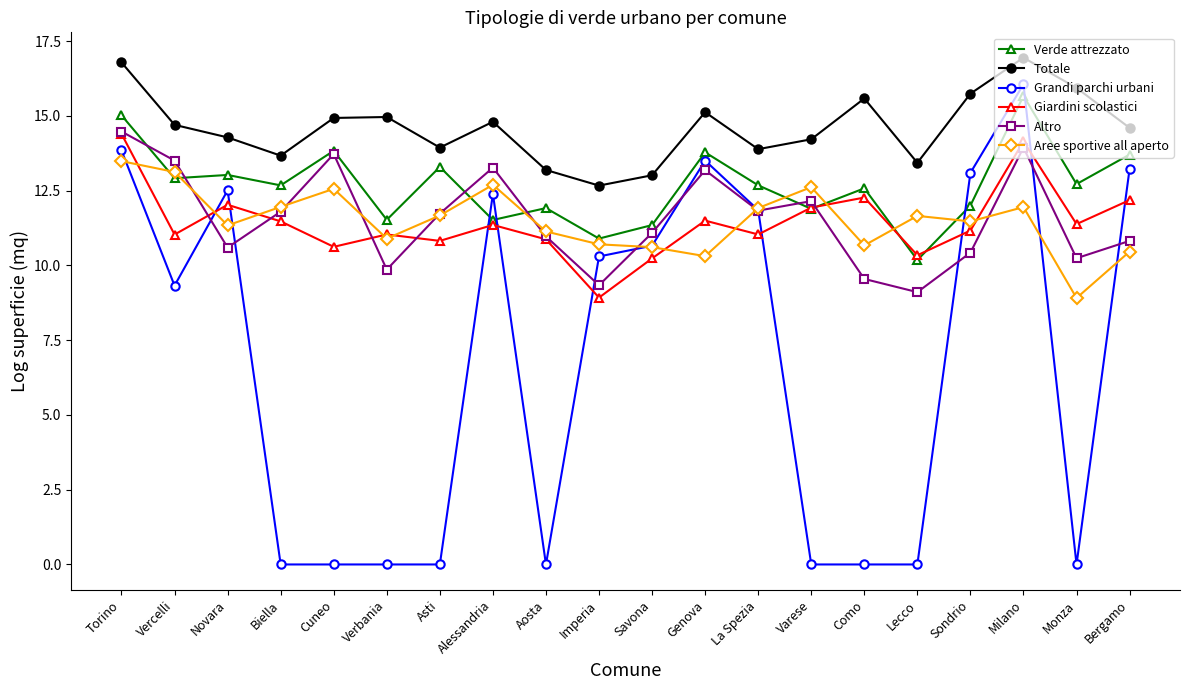

What is the approximate value of Totale at Aosta?

13.2